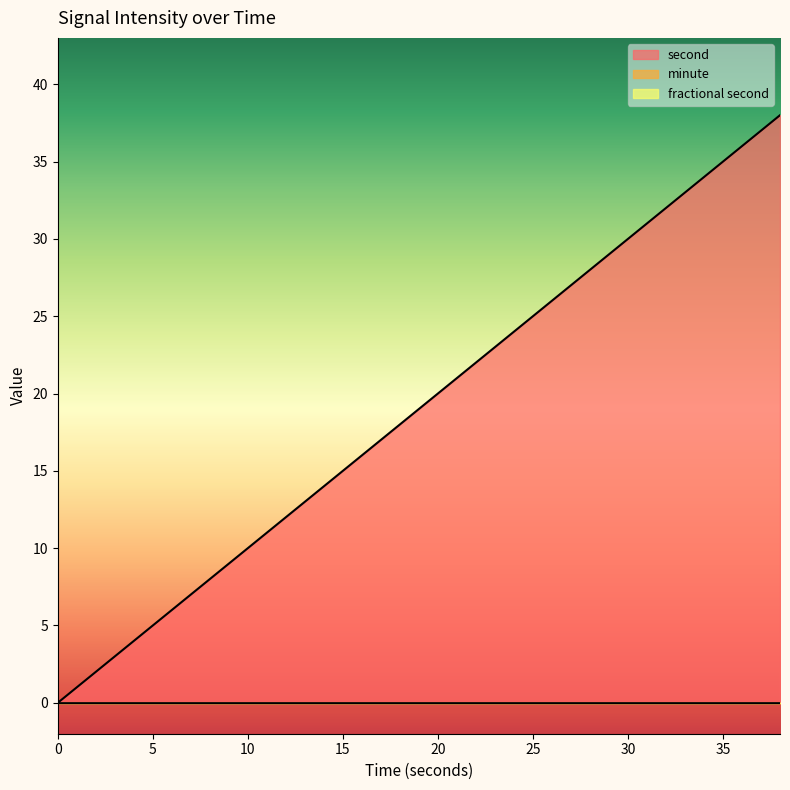

True or false: fractional second has more than 0 points higher than both neighbors.

False